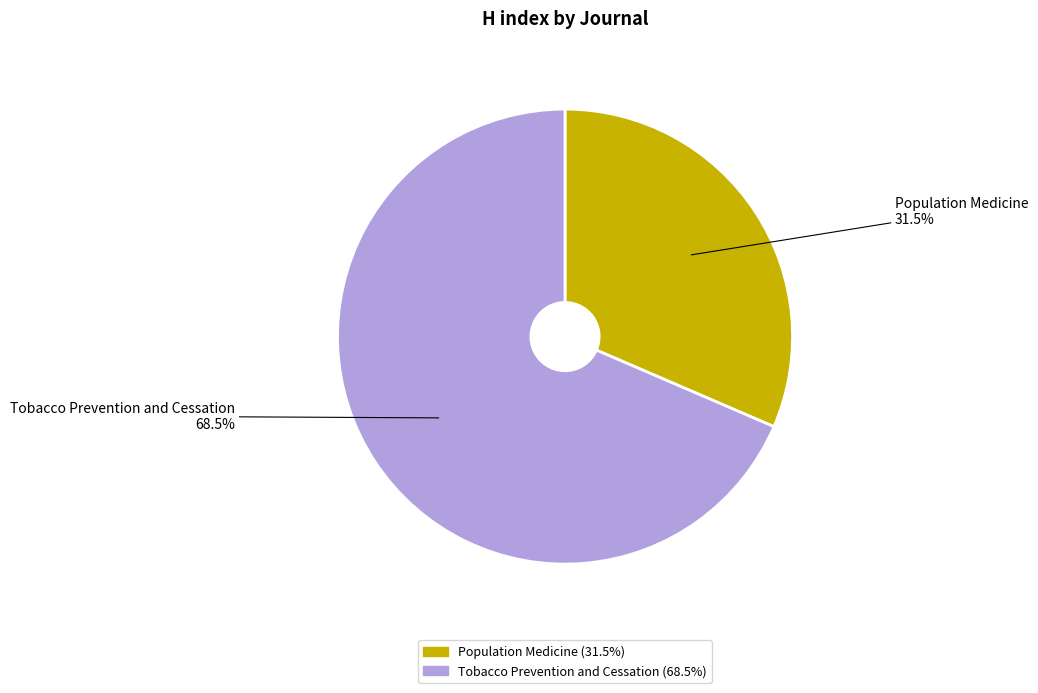

Do Tobacco Prevention and Cessation and Population Medicine together represent more than half of the pie?

Yes